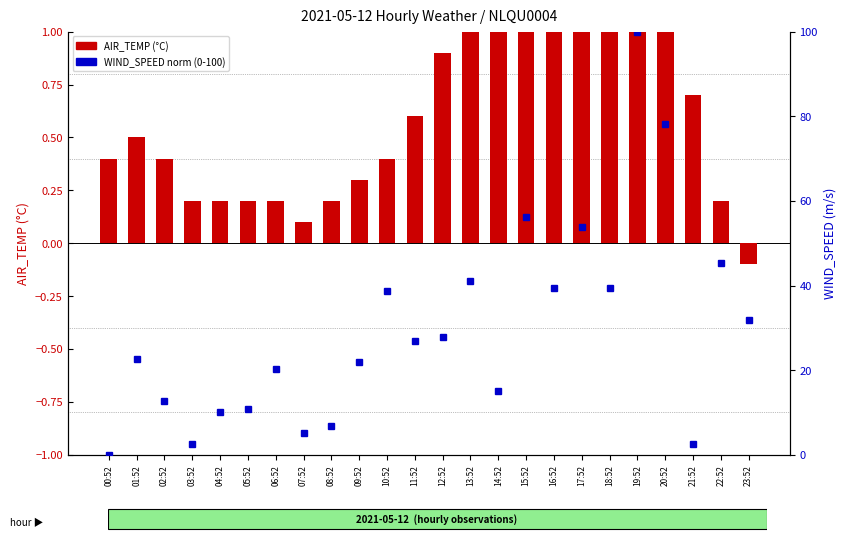

What is the difference between the maximum and minimum values in the WIND_SPEED (norm) series?

100.0